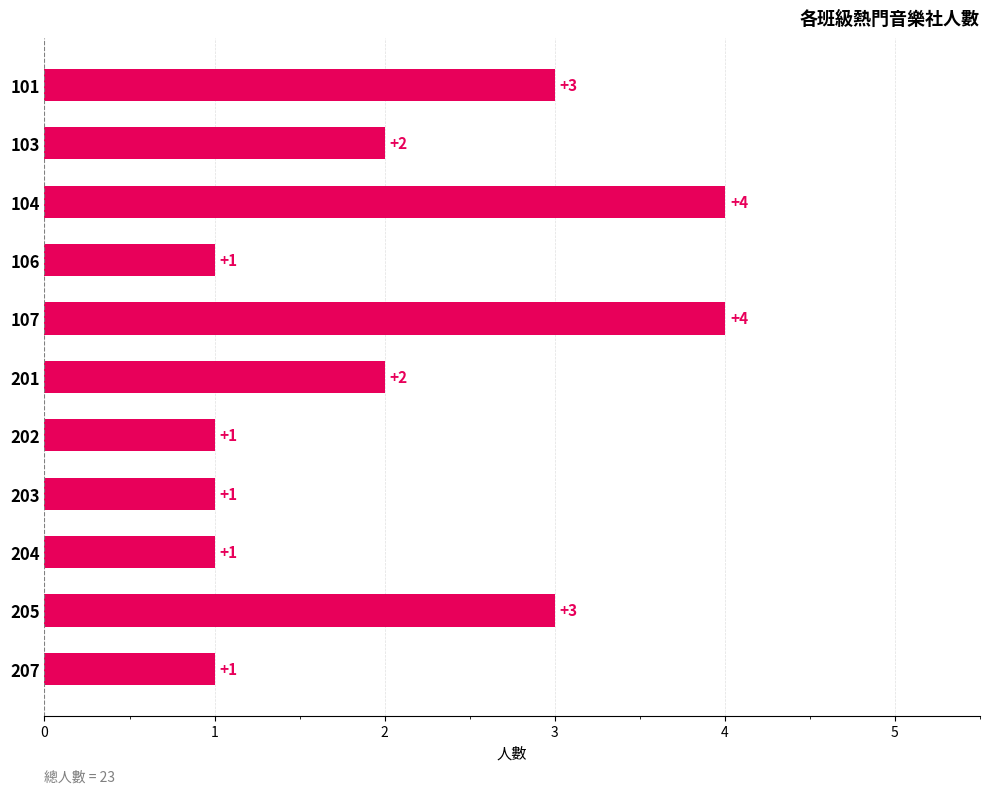

How many categories are shown in the chart?

11